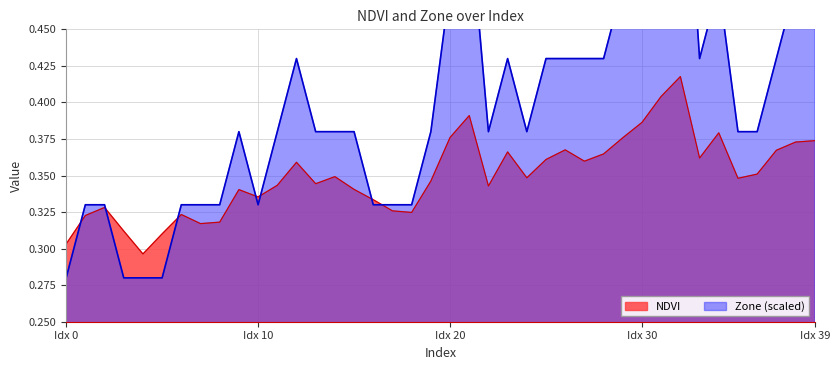

Which series changed the most between 21 and 31?

Zone